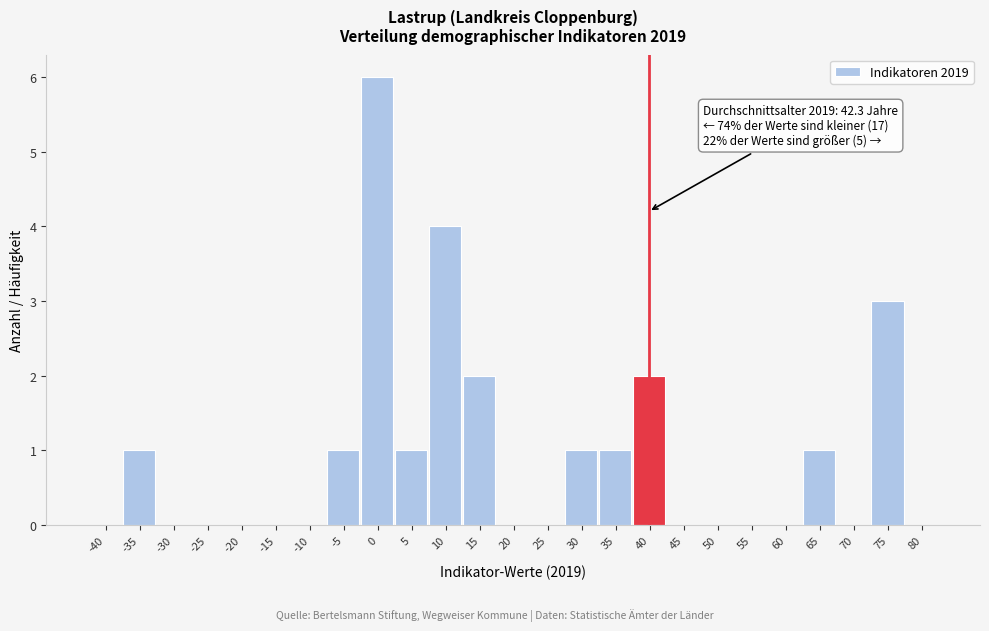

Reading right to left, list all the values displayed in this chart.

80=0	75=3	70=0	65=1	60=0	55=0	50=0	45=0	40=2	35=1	30=1	25=0	20=0	15=2	10=4	5=1	0=6	-5=1	-10=0	-15=0	-20=0	-25=0	-30=0	-35=1	-40=0